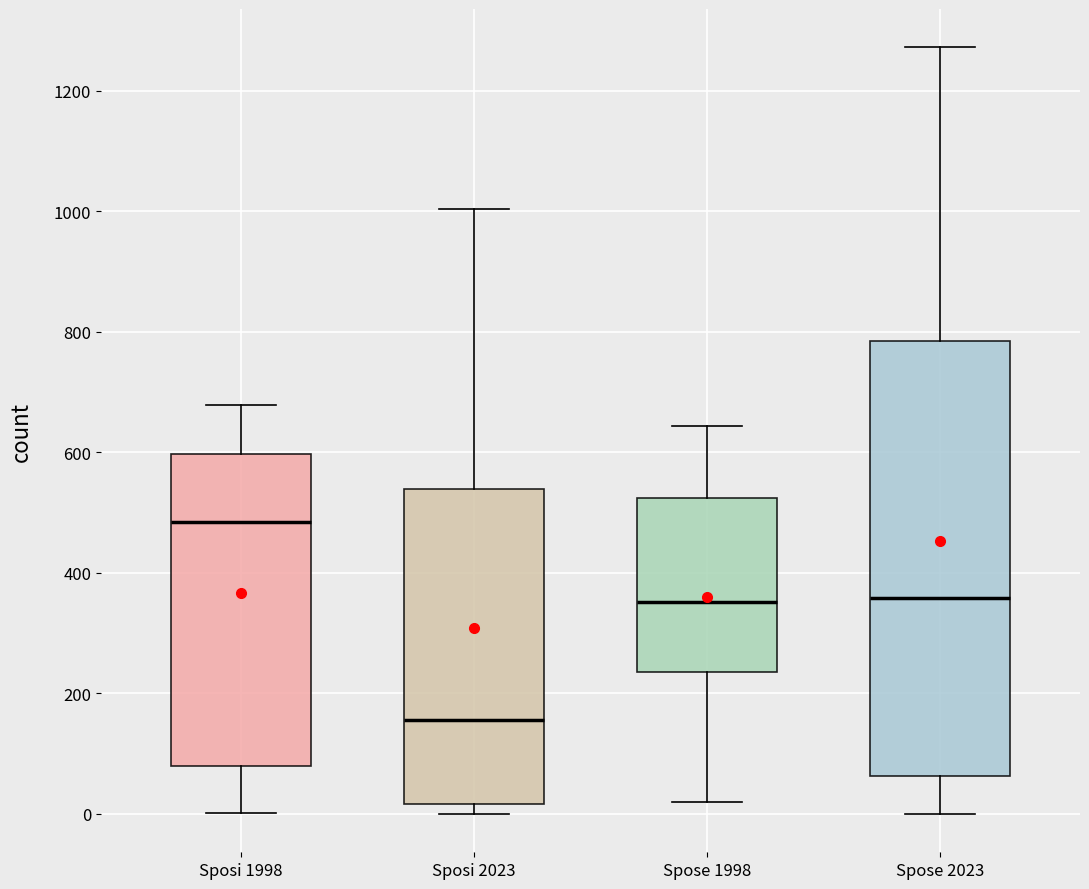

Comparing the boxes themselves (not the whiskers), which one is the tallest?

Spose 2023